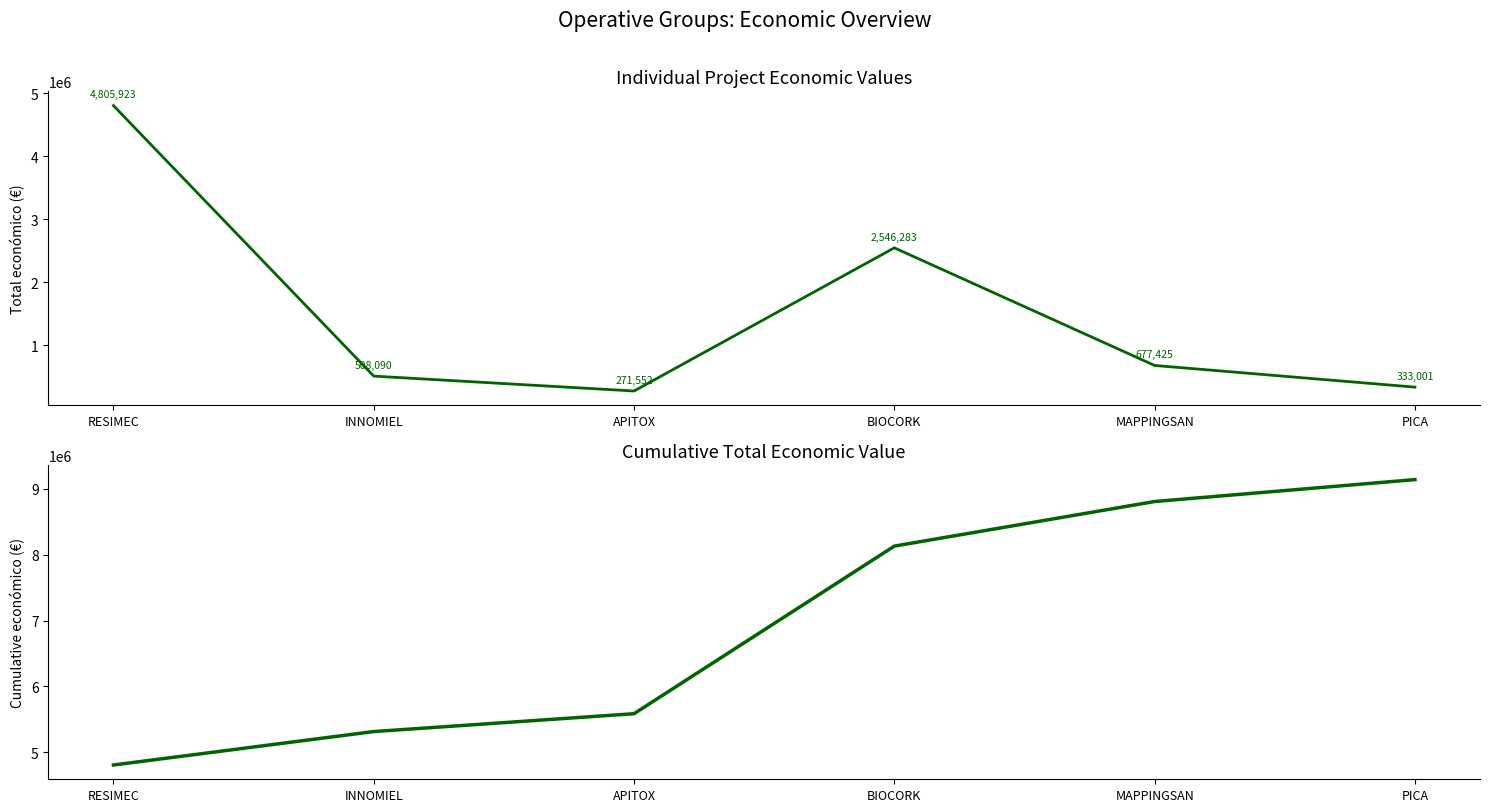

What is the greatest value displayed?

9142274